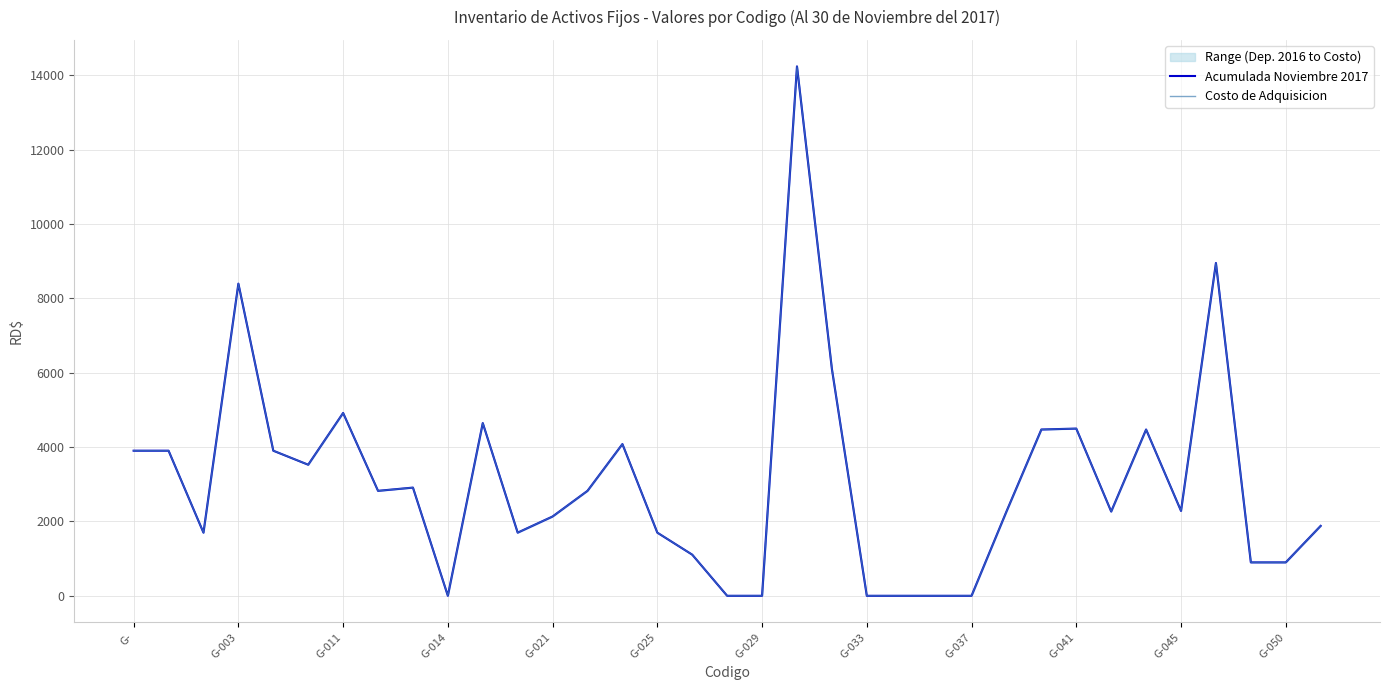

Reading left to right, transcribe all the data shown in this chart.

Acumulada Noviembre 2017: 3904.0	3904.0	1699.0	8399.0	3904.0	3527.0	4919.0	2824.0	2911.0	0.0	4647.0	1699.0	2133.4	2824.0	4082.2	1699.0	1106.6	0.0	0.0	14244.0	6104.0	0.0	0.0	0.0	0.0	2267.0	4474.1	4499.0	2267.1	4474.1	2283.8	8954.0	899.0	899.0	1881.0
Costo de Adquisicion: 3905.0	3905.0	1700.0	8400.0	3905.0	3528.0	4920.0	2825.0	2912.0	1.0	4648.0	1700.0	2134.4	2825.0	4083.2	1700.0	1107.6	1.0	1.0	14245.0	6105.0	1.0	1.0	1.0	1.0	2268.0	4475.1	4500.0	2268.1	4475.1	2284.8	8955.0	900.0	900.0	1882.0